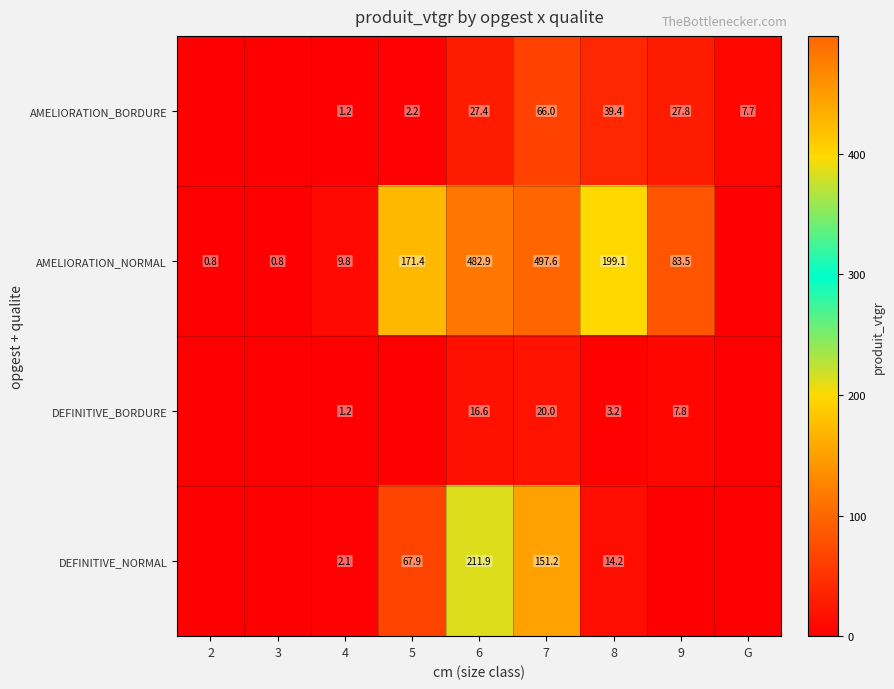

What is the difference between the AMELIORATION_NORMAL values at 9 and 4?

73.7